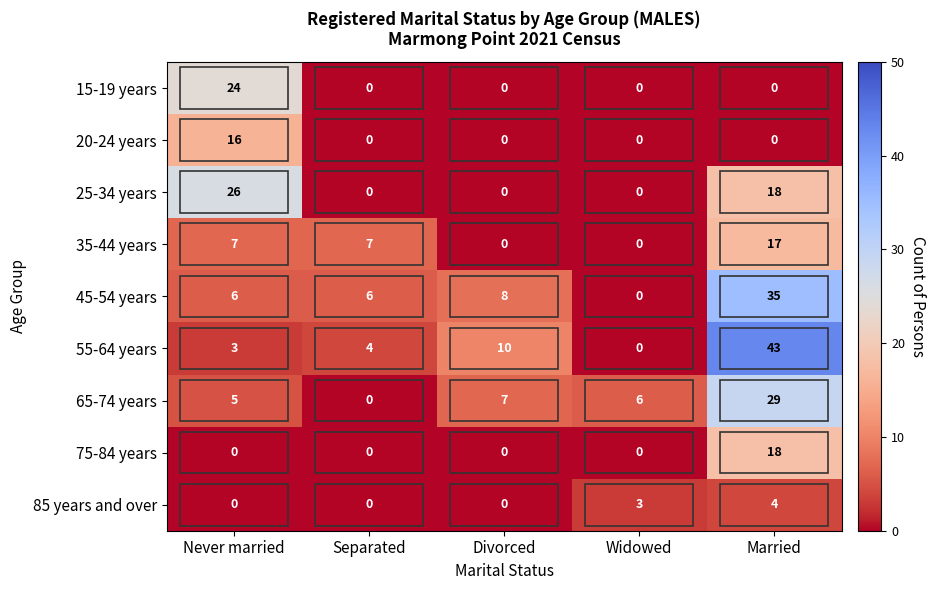

At which category is the sum across all series the highest?

Married